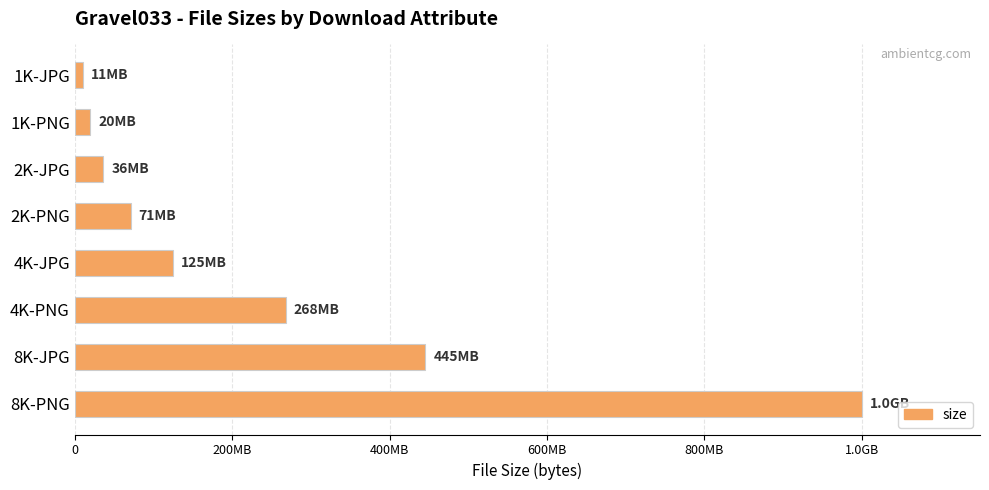

Does the chart contain any negative values?

No